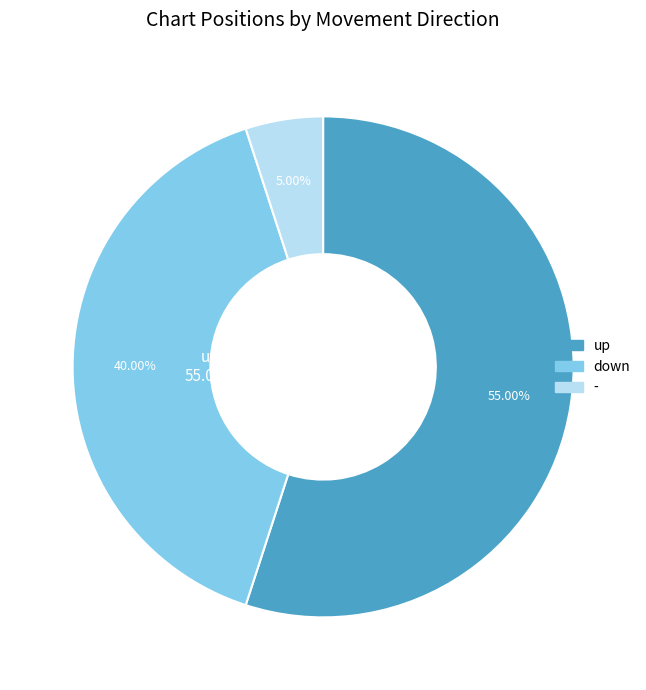

True or false: up accounts for 55% of the total.

True